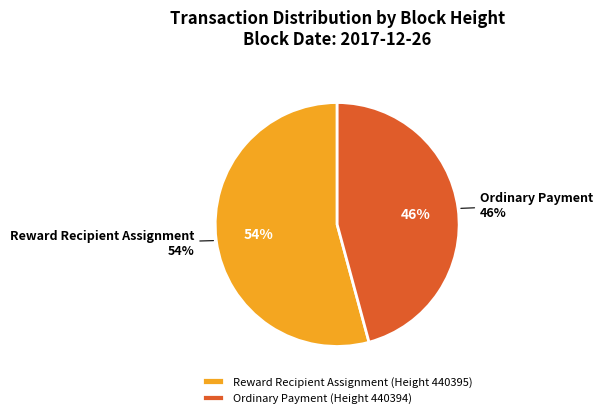

What is the smallest slice in the pie chart?

440394